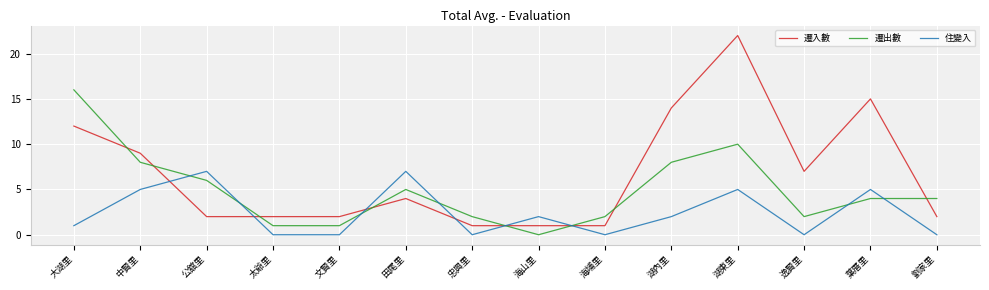

True or false: 遷入數 and 遷出數 intersect in this chart.

True